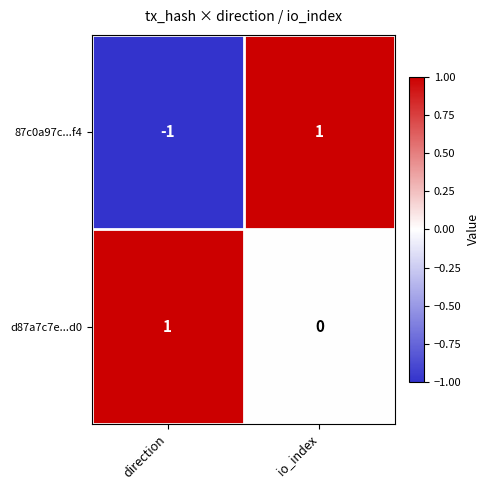

Between direction and io_index, which series saw the biggest shift?

87c0a97c...f4